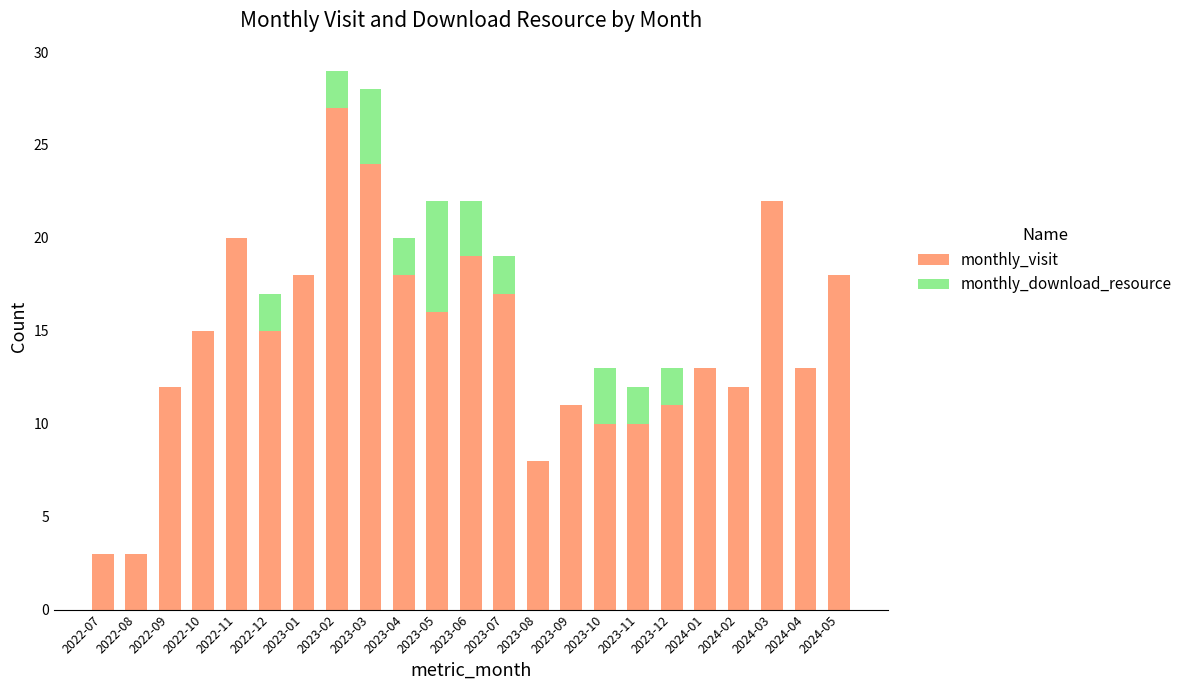

What is the total value across all series at 2023-11?

12